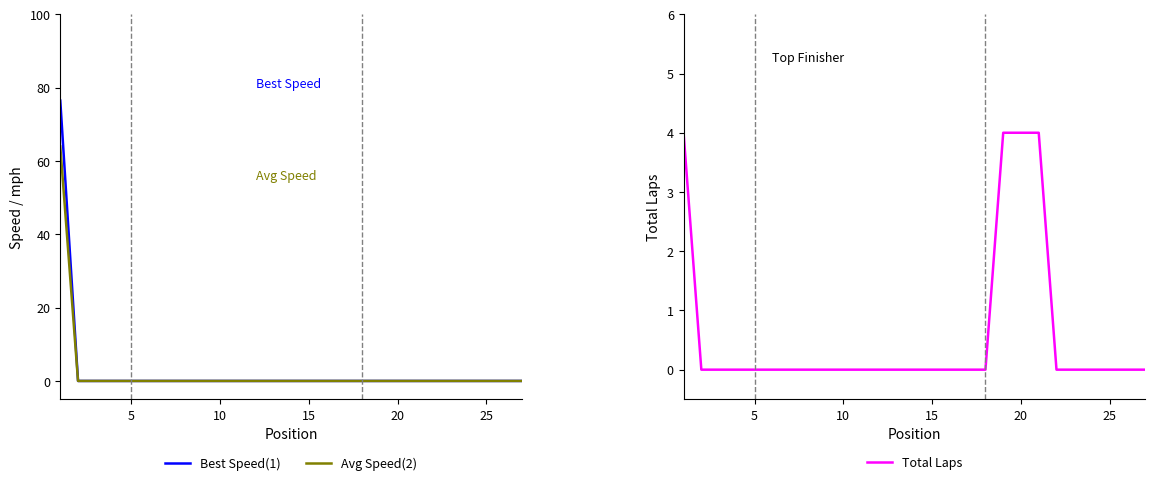

At 11, list the series in order from smallest to largest.

Best Speed, Average Speed, Total Laps